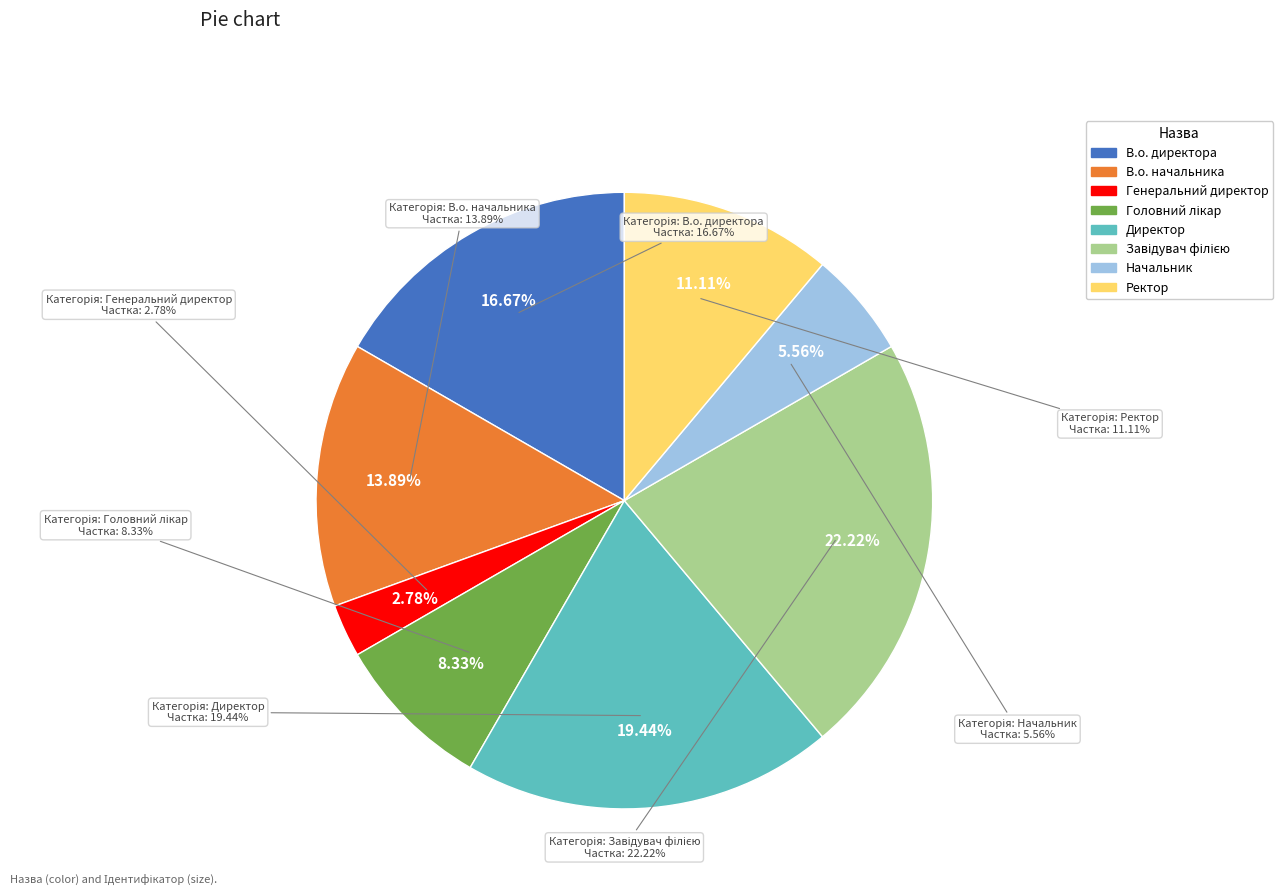

What percentage is the Директор slice, to the nearest percent?

19%